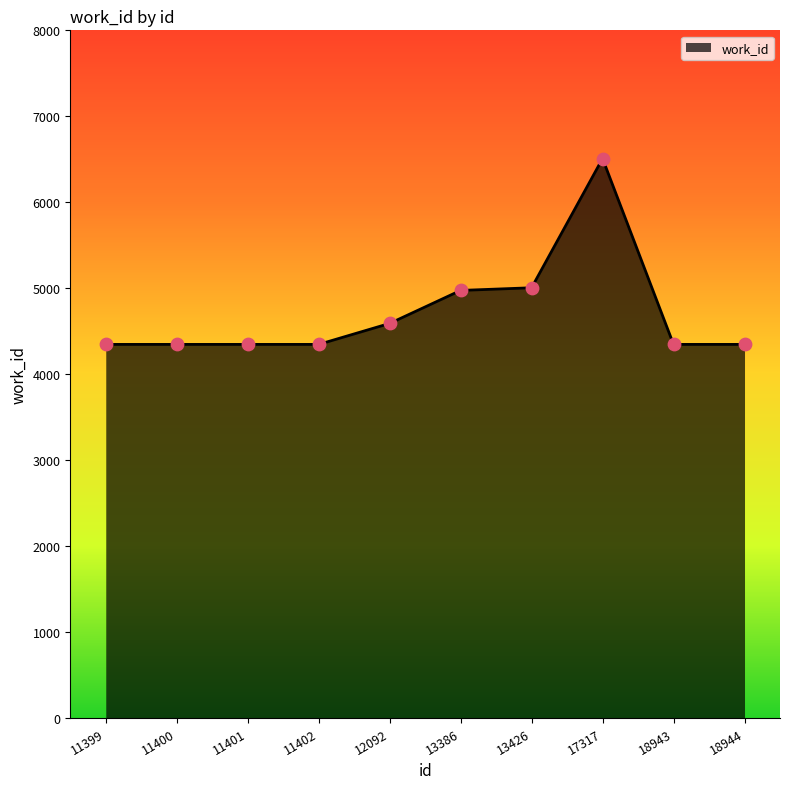

What is the change in value from 11402 to 13426?

+659